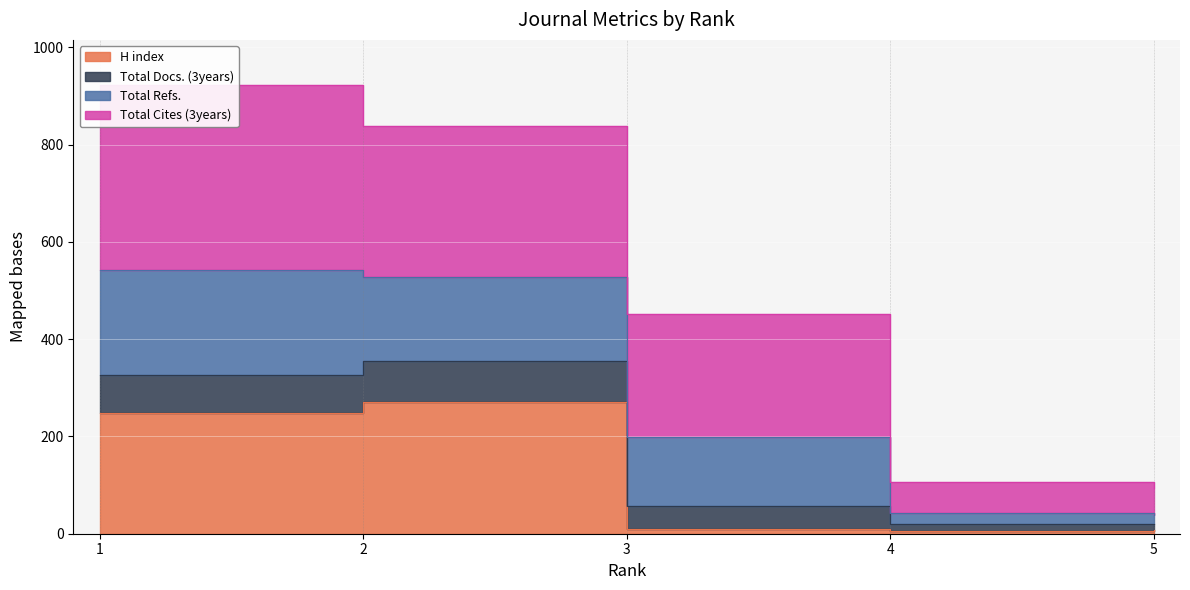

True or false: H index and Total Docs. (3years) cross at least once.

False